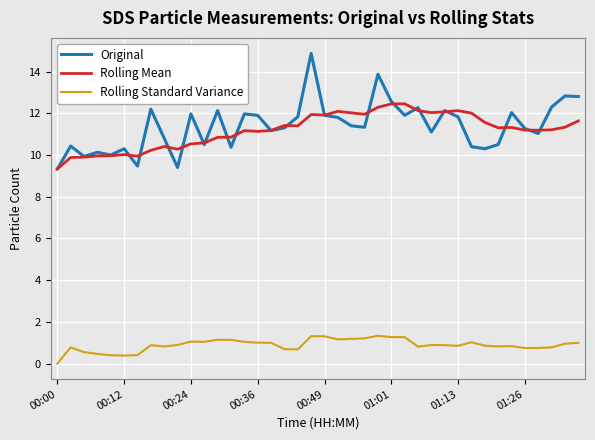

What are all the series names shown in the legend?

Original, Rolling Mean, Rolling Standard Variance